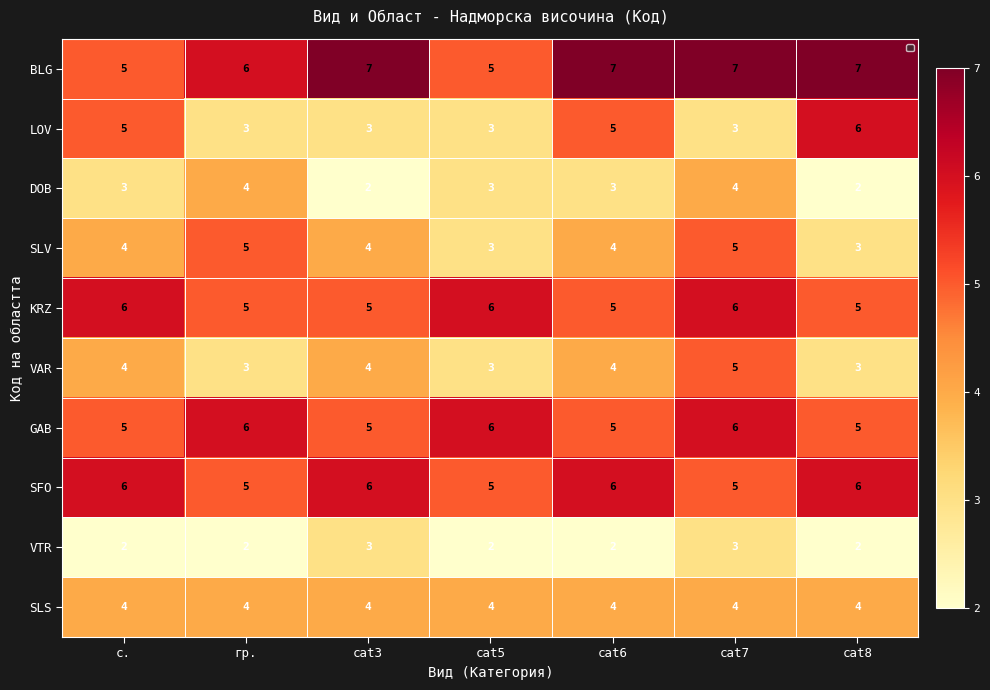

Which label corresponds to the largest value in the chart?

cat3